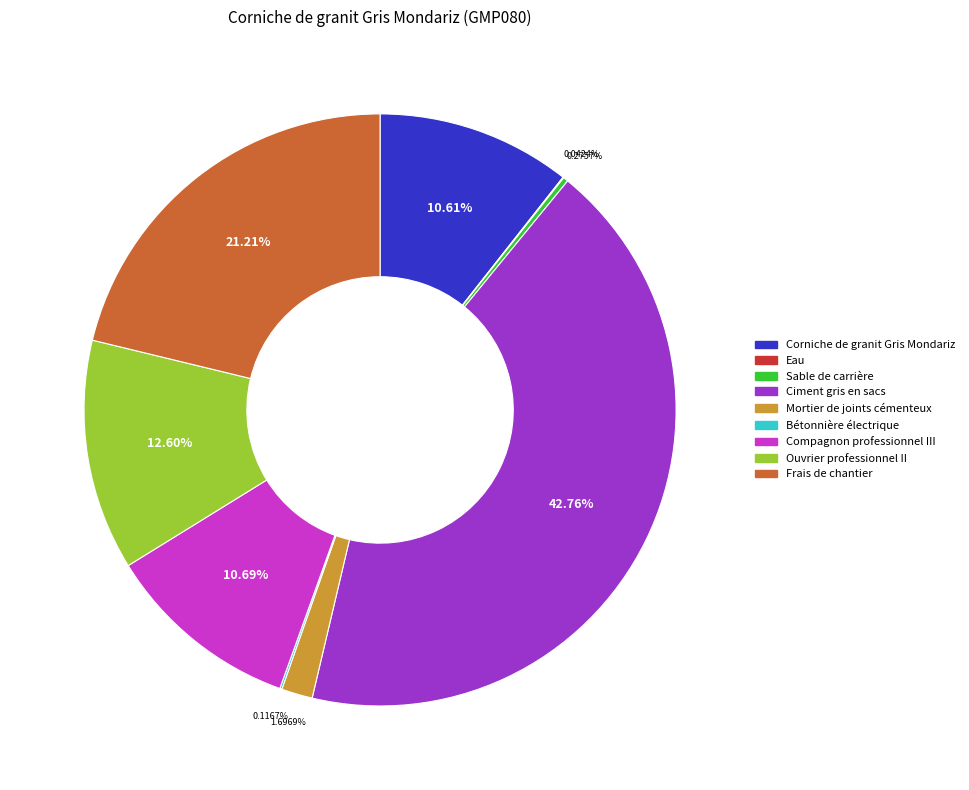

The Corniche de granit Gris Mondariz slice represents 1% of the pie. True or false?

False